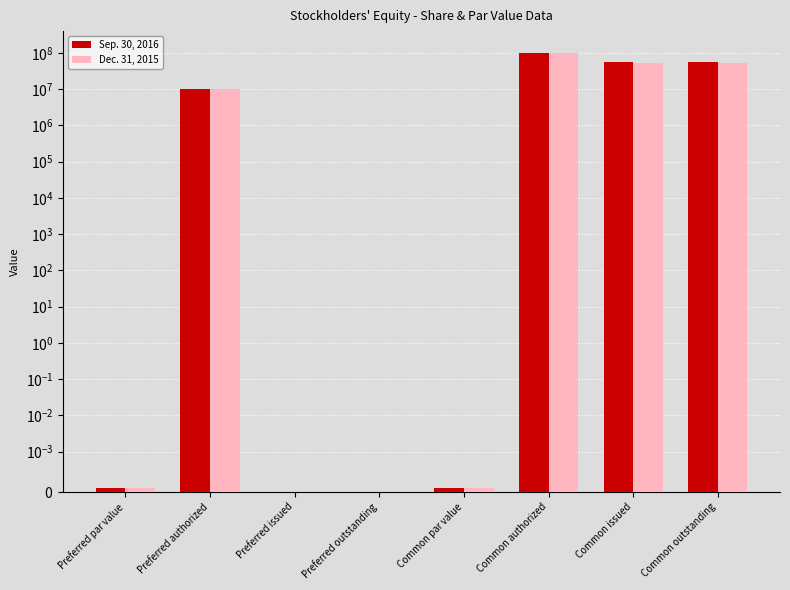

What position from the left is Common issued?

7